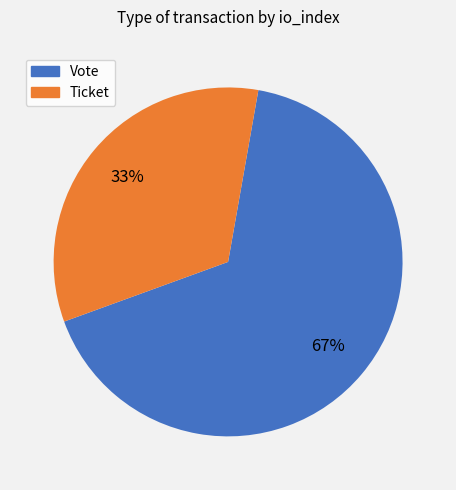

Which slice is the smallest?

Ticket